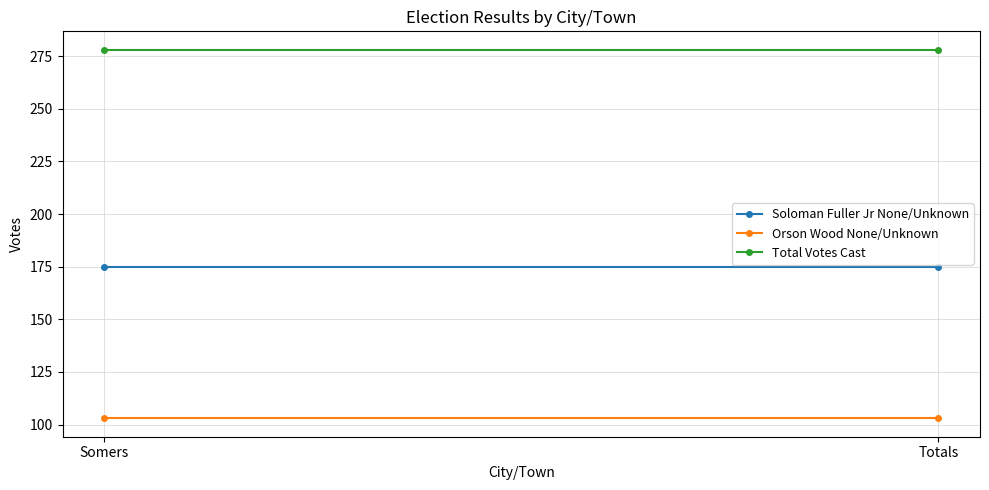

What is the value of the Orson Wood None/Unknown point at the 2nd from the left?

103